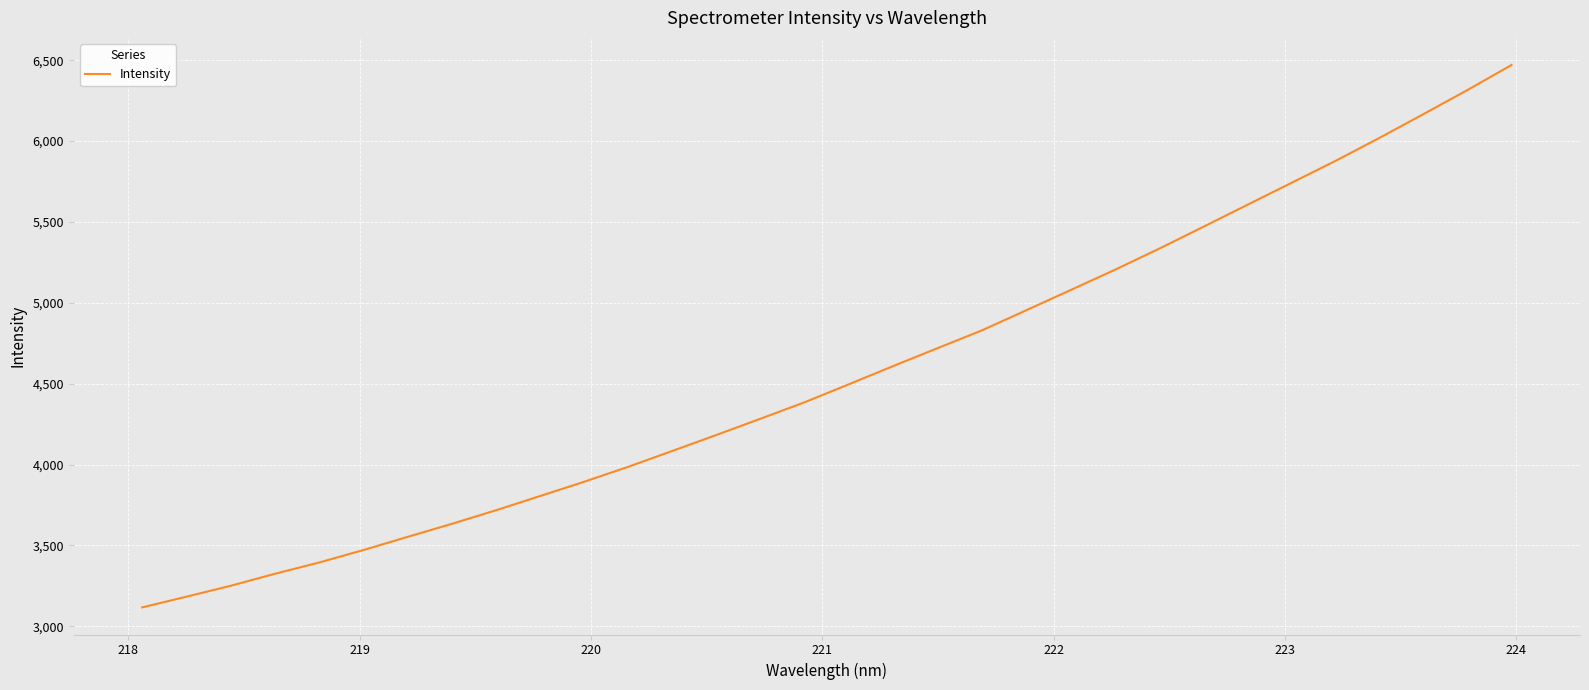

How many values exceed 4497?

16